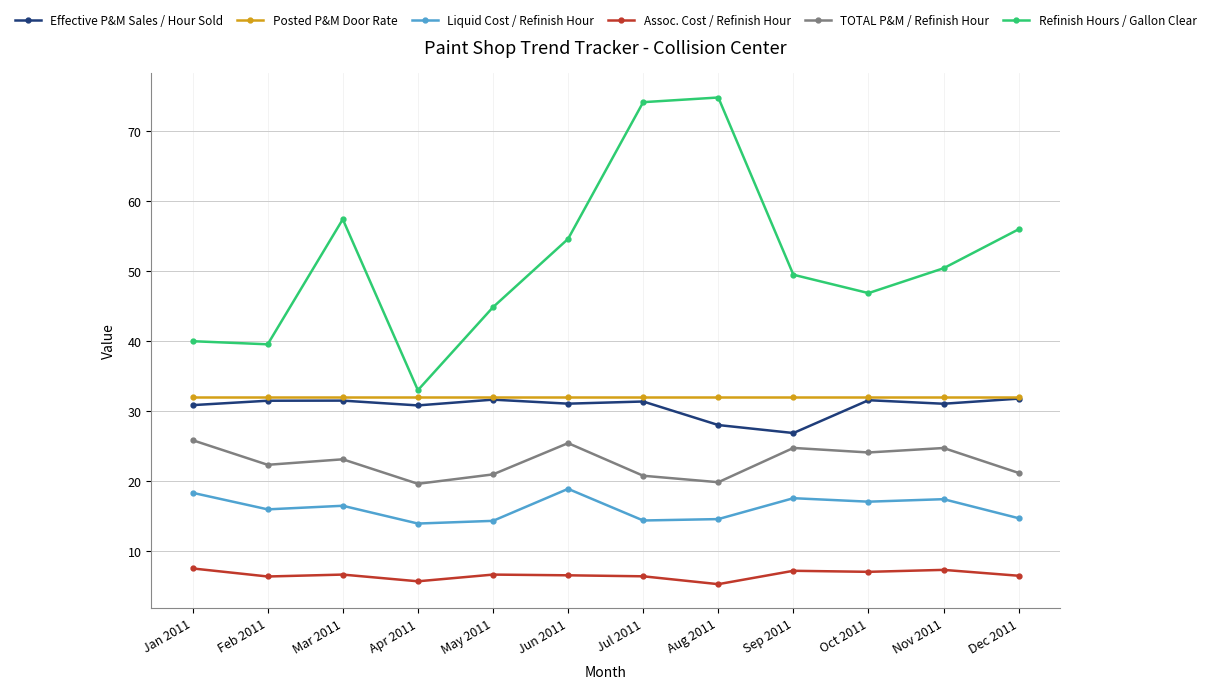

True or false: Posted P&M Door Rate and Liquid Cost / Refinish Hour cross at least once.

False